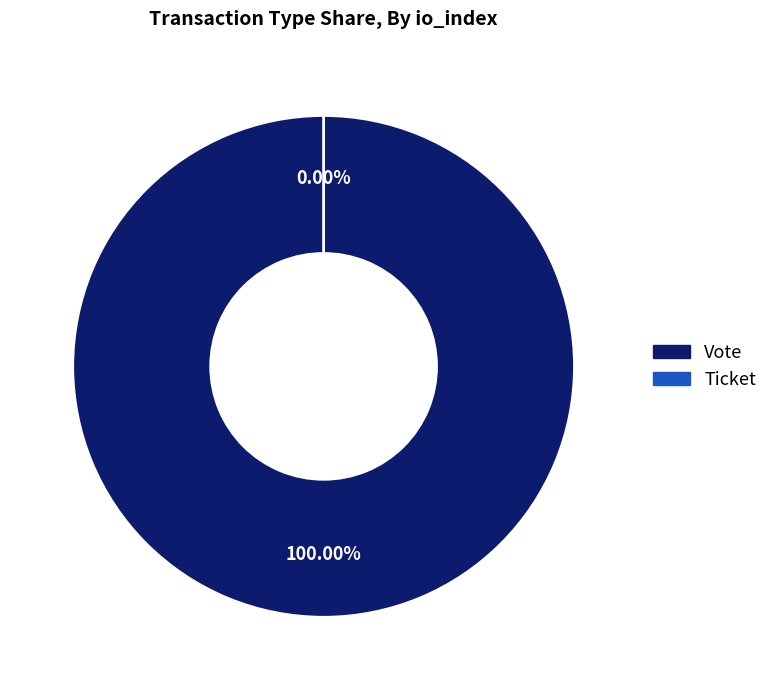

Which category has the biggest portion of the pie?

Vote